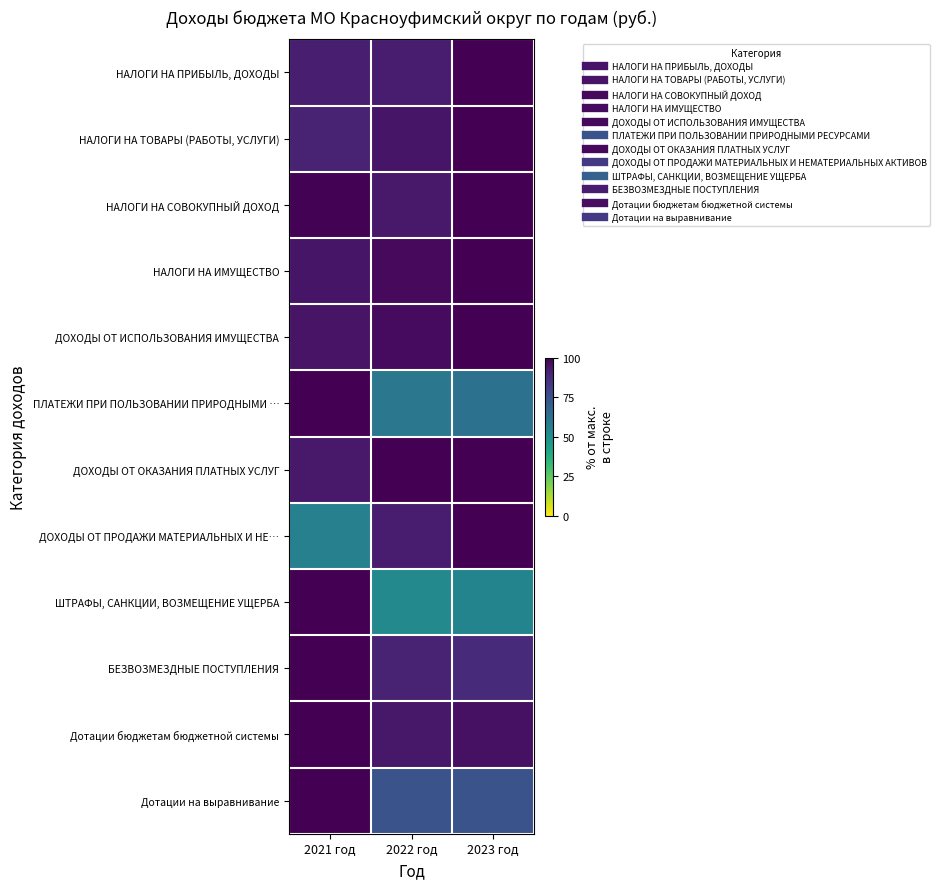

Which has a higher value, 2023 год or 2022 год?

2023 год